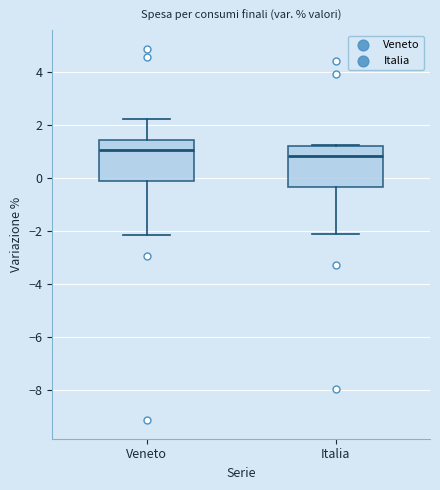

Reading left to right, transcribe this box plot: for each box, give where its median line is, the range the box spans, and where its two whiskers end, as read against the y-axis. The values are not printed on the chart, so give them approximately, as read against the axis.

Veneto: median 1.0, box 0.0 to 1.4, whiskers -2.2 to 2.2
Italia: median 0.8, box -0.4 to 1.2, whiskers -2.2 to 1.2